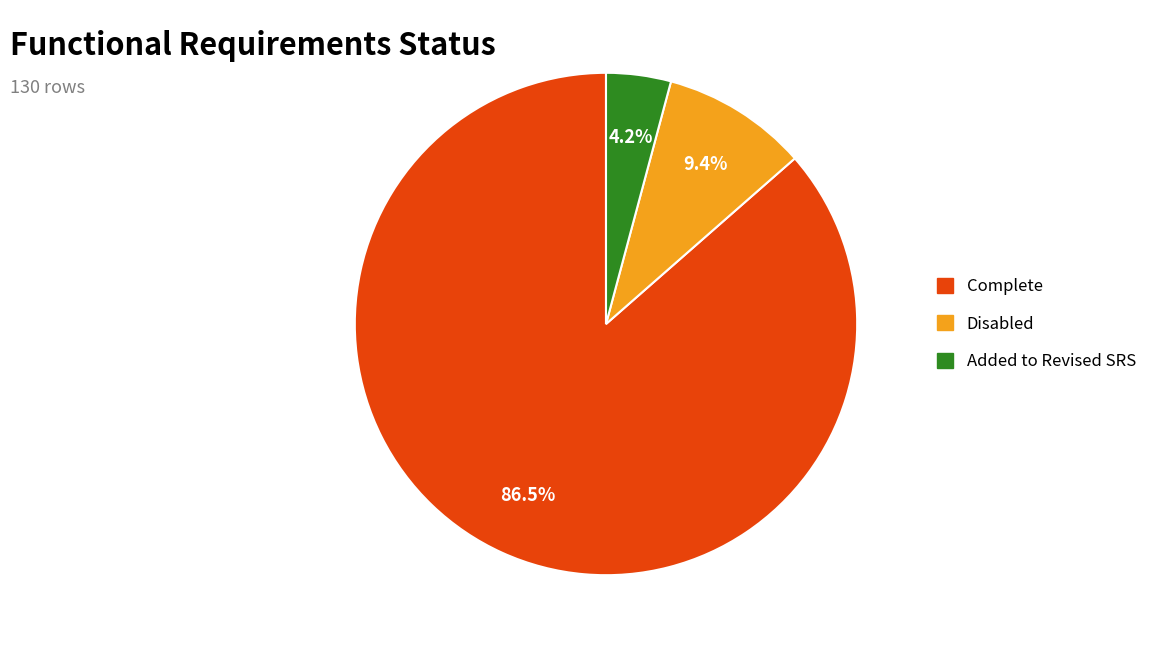

How many slices are in this pie chart?

3